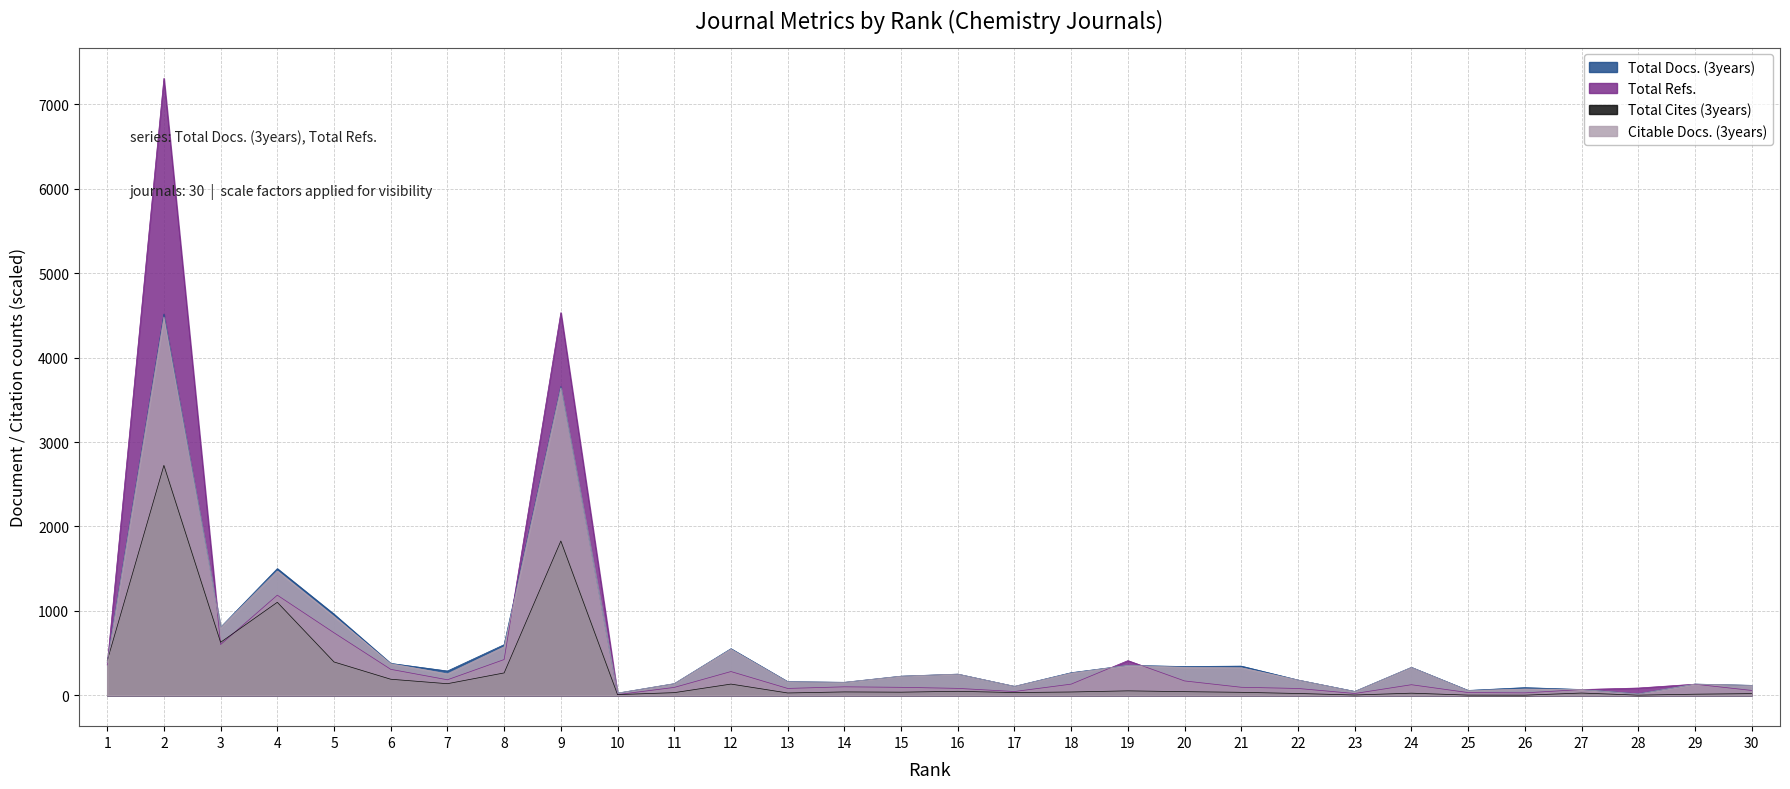

What is the value of the Total Cites (3years) point at the 24th from the left?

25.5